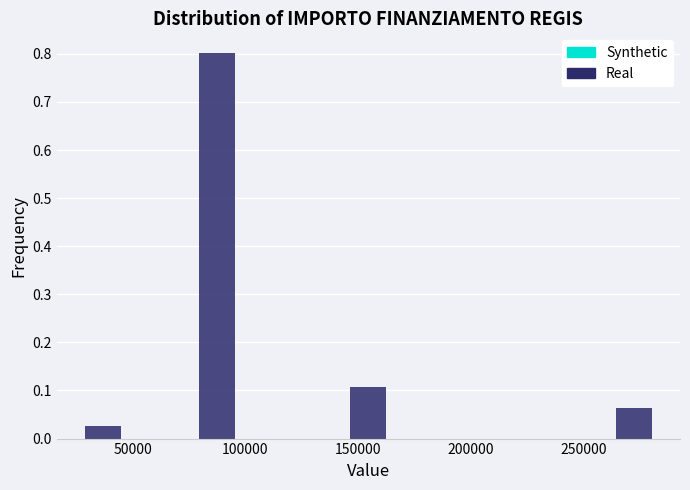

Around what value on the x-axis is the tallest bar? Give the approximate position of its centre, as read against the axis.

85000